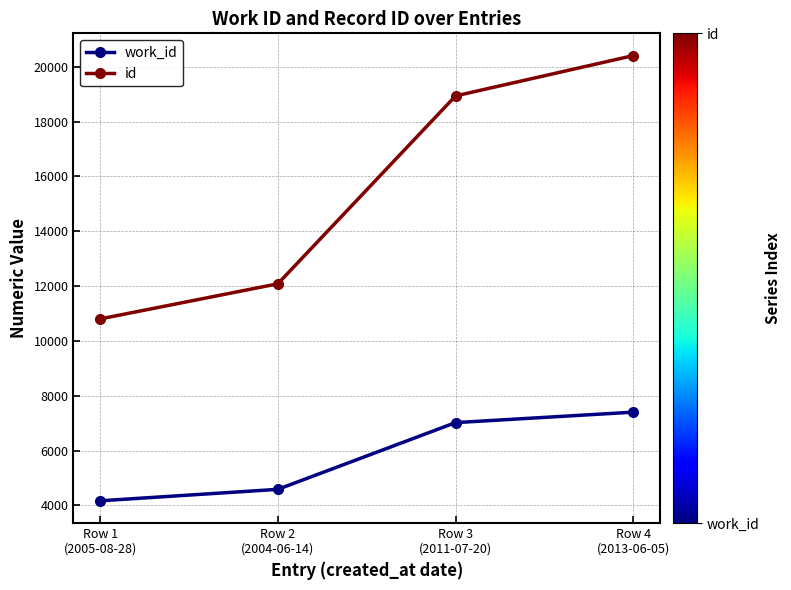

True or false: id has a value of 21448 at Row 2
(2004-06-14).

False